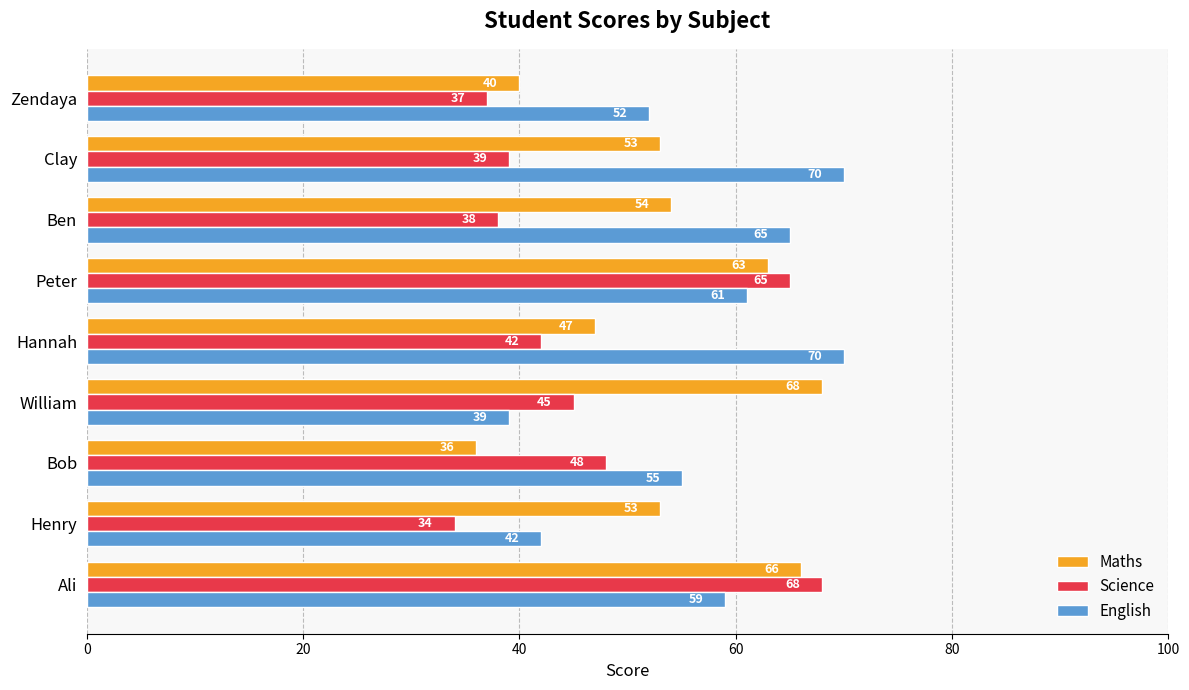

What is the total value across all series at William?

152